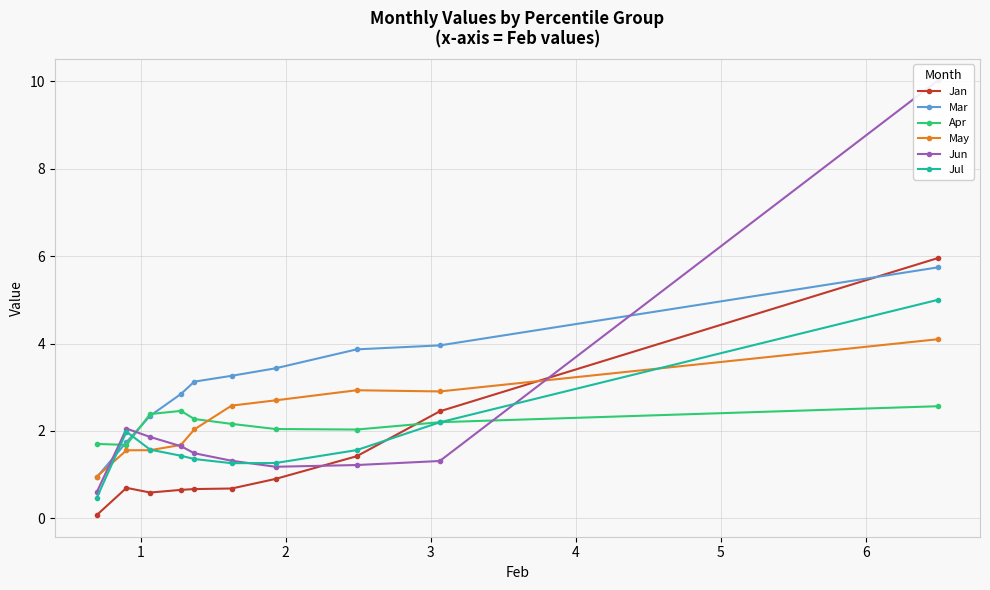

What is the value of the Apr point at the 4th from the left?

2.5